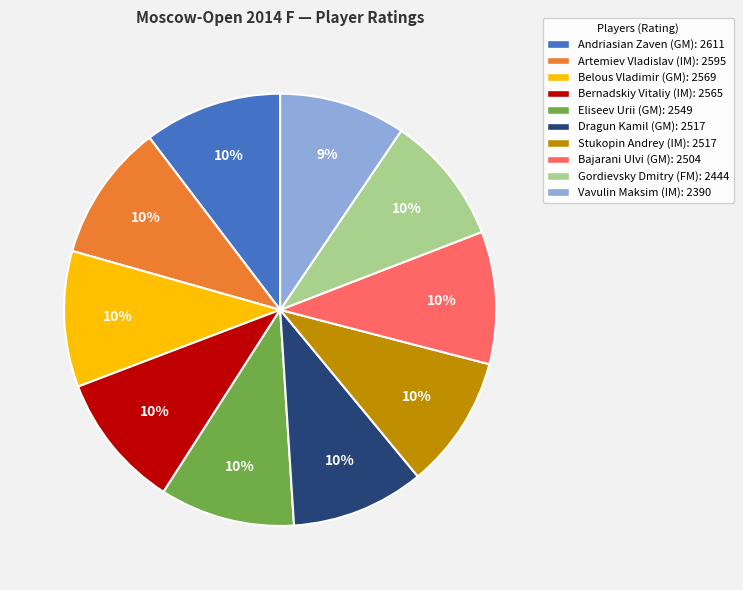

The Gordievsky Dmitry (FM): 2444 slice represents 10% of the pie. True or false?

True